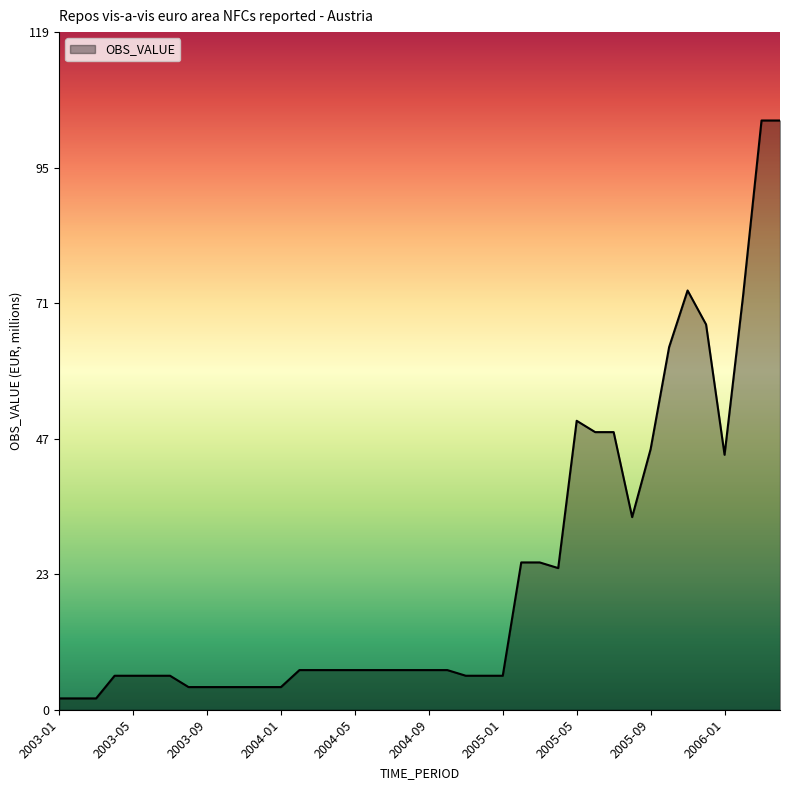

What is the sum of all values?

973